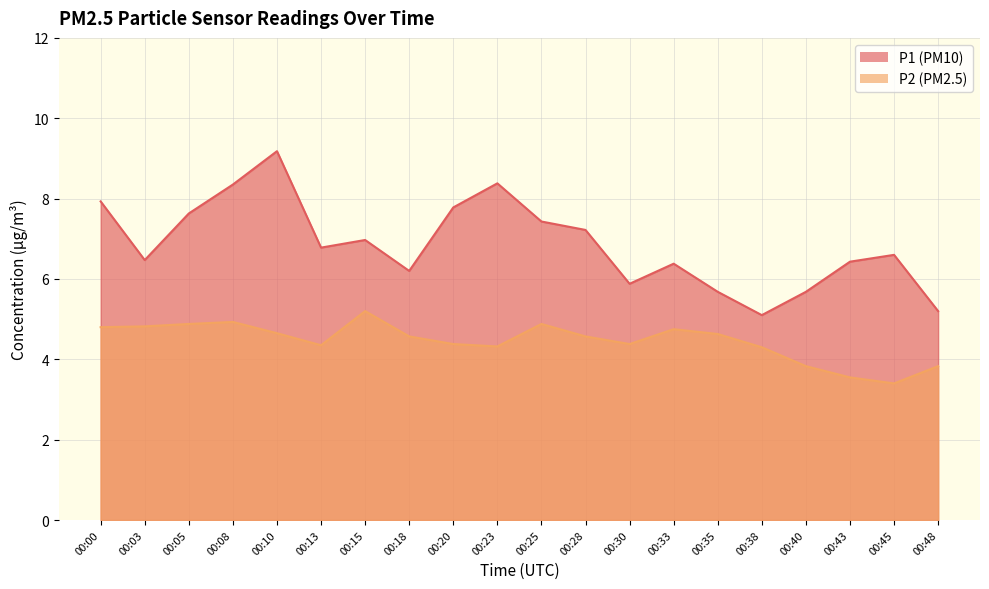

What is the value of the P1 point at the 1st from the left?

7.9